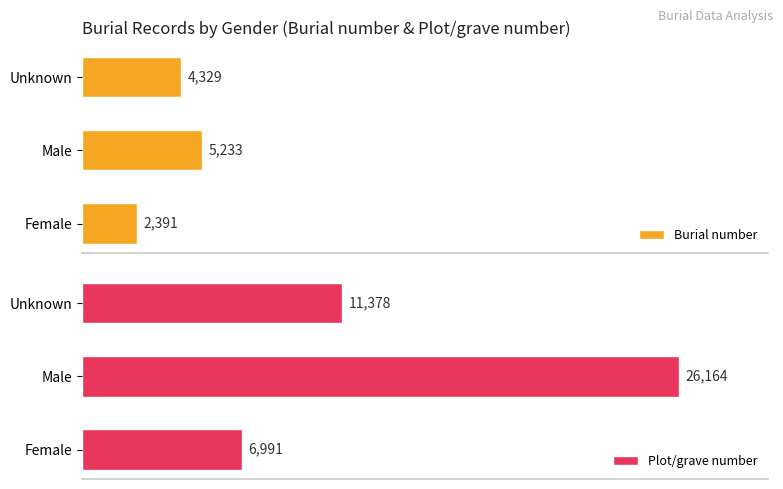

What is the value of the Burial number bar at the 1st from the left?

2391